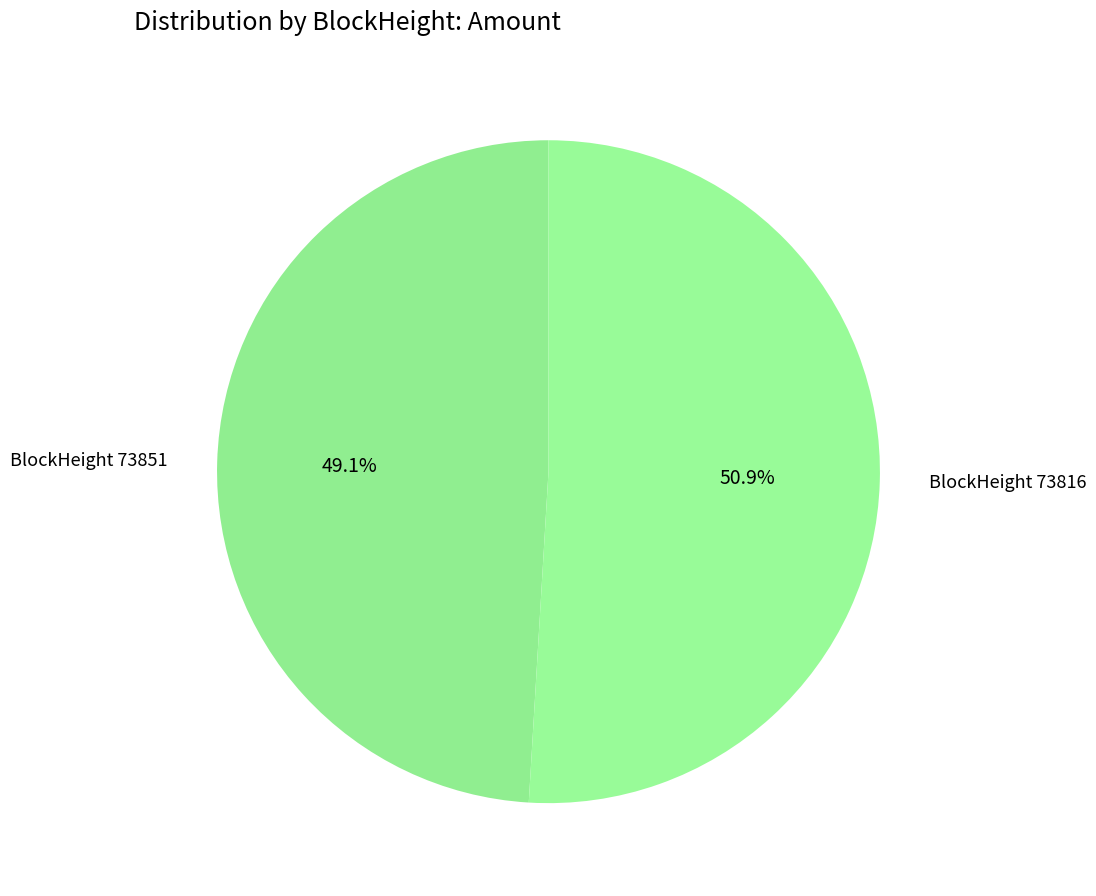

How many segments does this pie chart have?

2